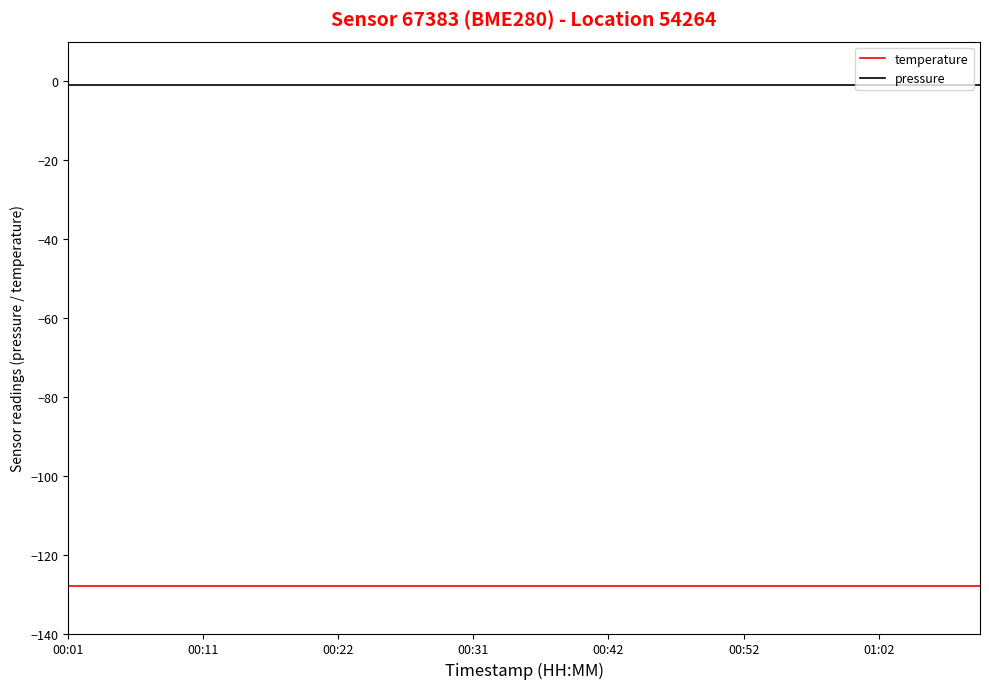

True or false: temperature and pressure intersect in this chart.

False